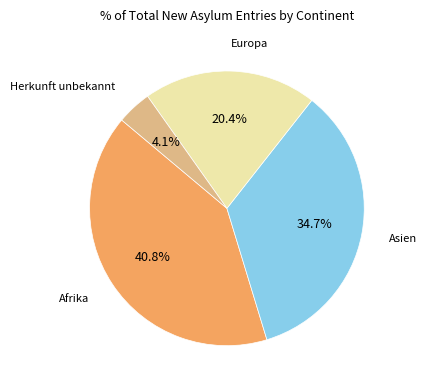

Does any single category account for the majority?

No